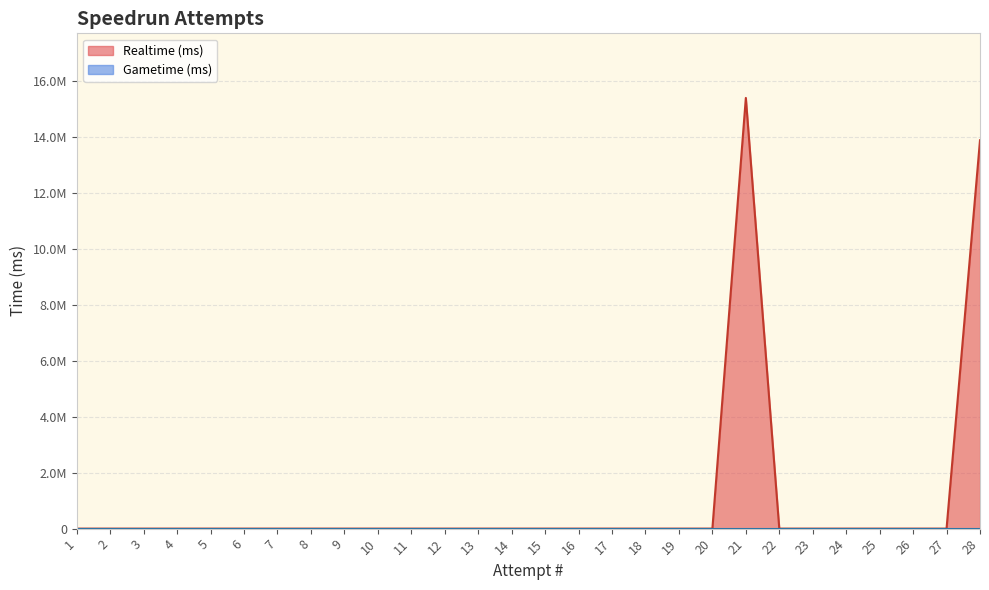

At which category does the data reach its first local peak?

21